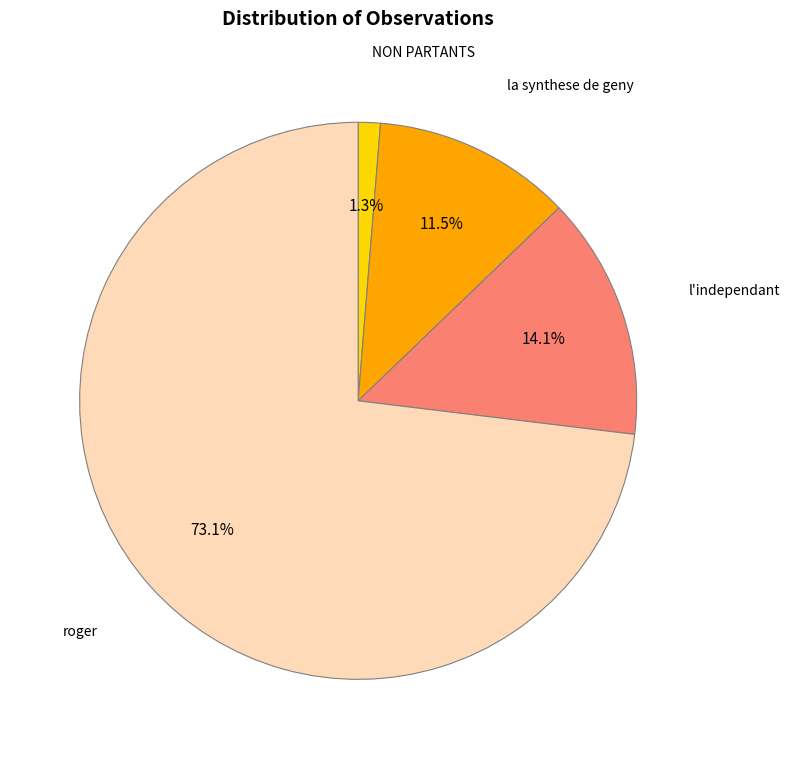

Is there a majority slice in this chart?

Yes